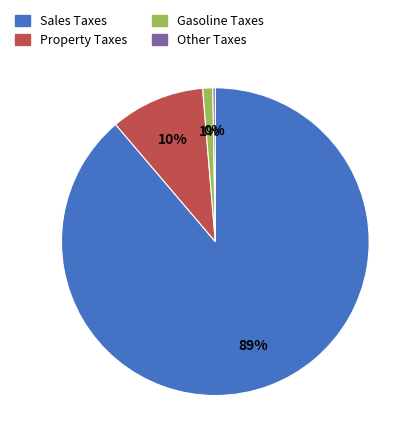

To the nearest percent, what is the average slice percentage?

25%